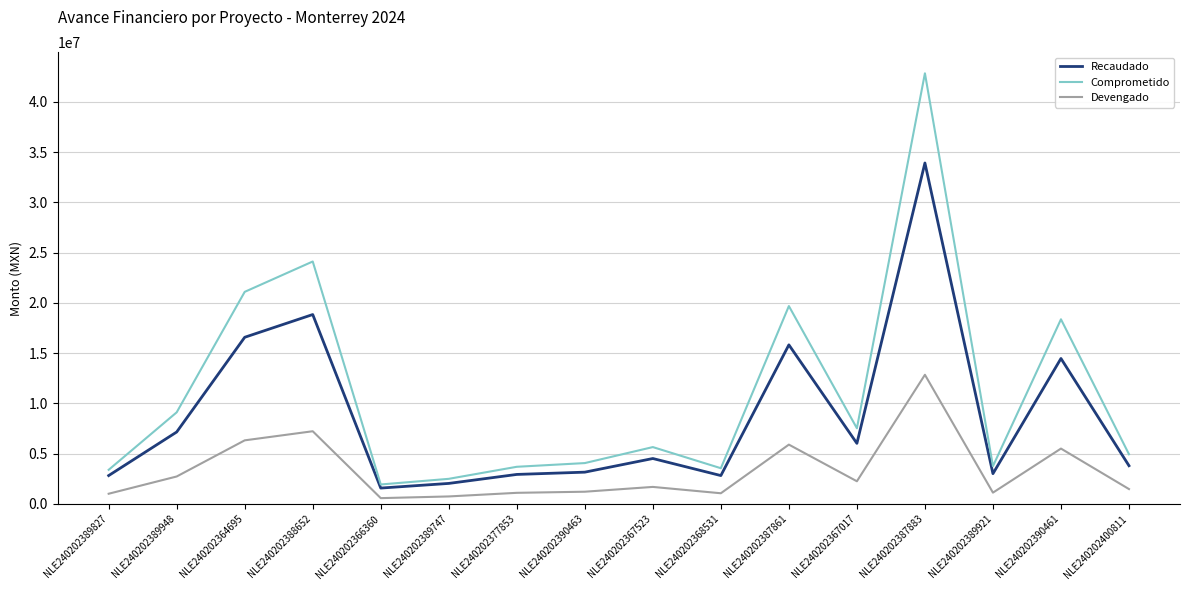

In Devengado, how many points are lower than both neighbors (excluding endpoints)?

4